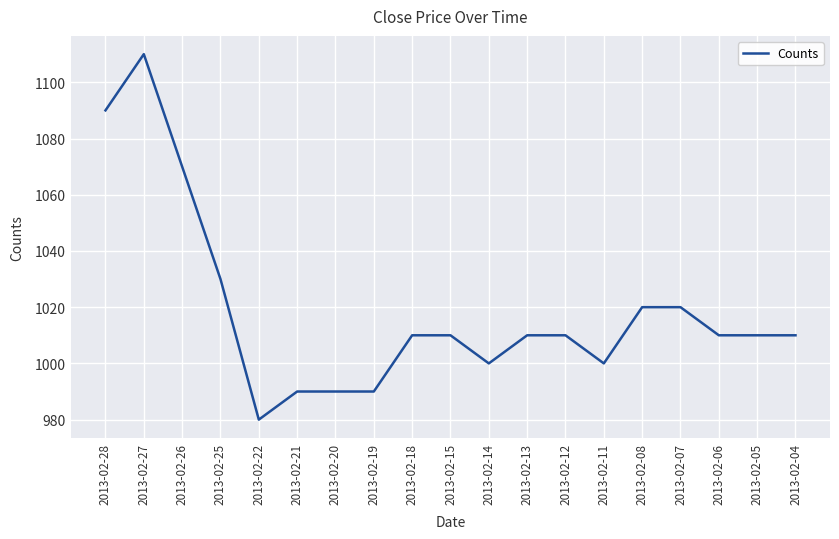

The value at 2013-02-22 is 980. True or false?

True